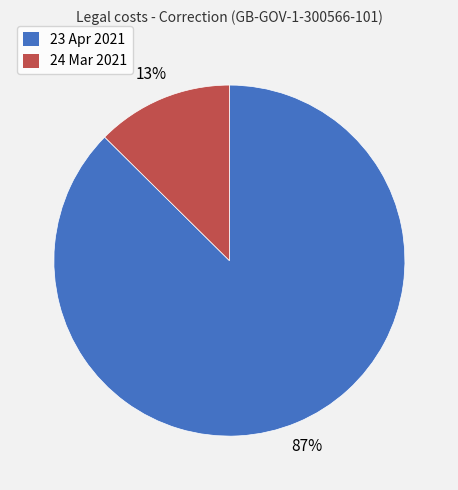

Do 23 Apr 2021 and 24 Mar 2021 together represent more than half of the pie?

Yes